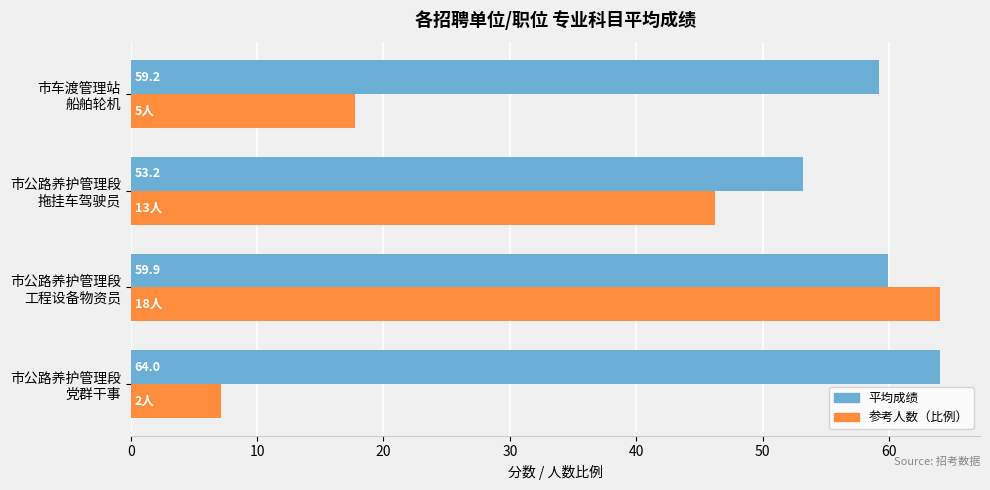

Which series has the largest range (max minus min)?

参考人数（比例）